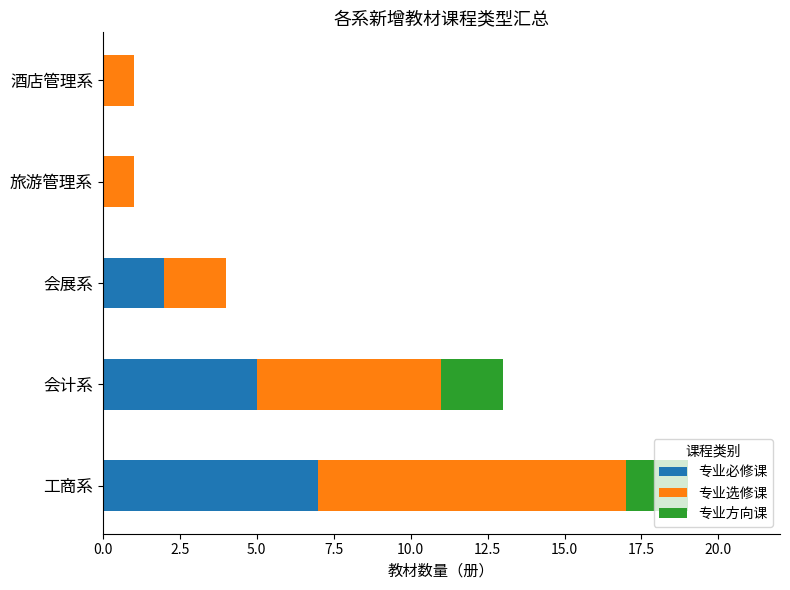

The value of 专业必修课 at 工商系 is 3. True or false?

False